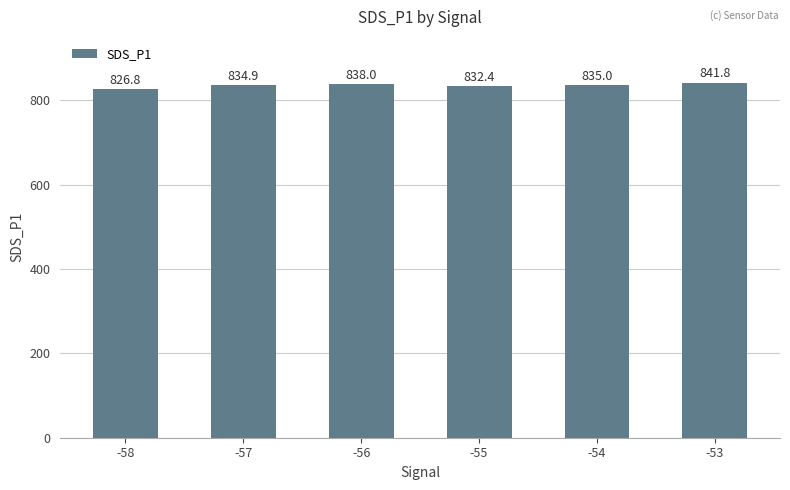

Is it true that the value at -54 is 835.0?

True